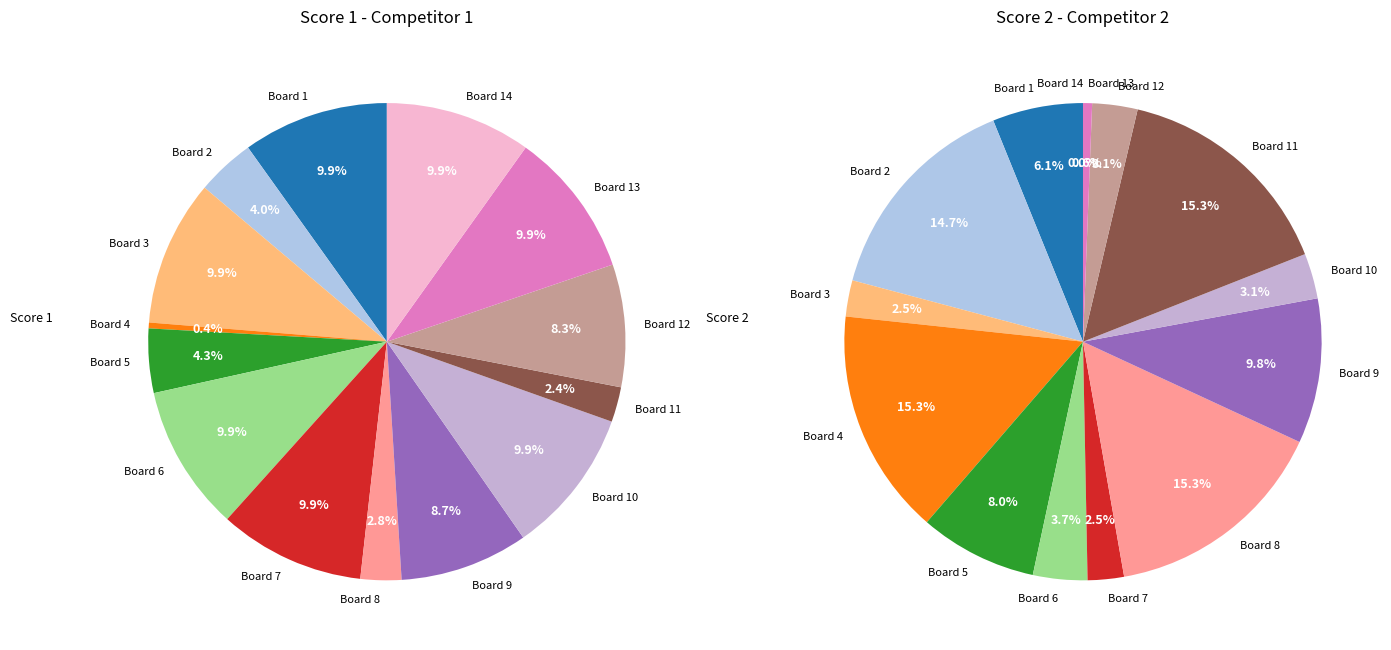

Which has a higher value, 11 or 3?

11